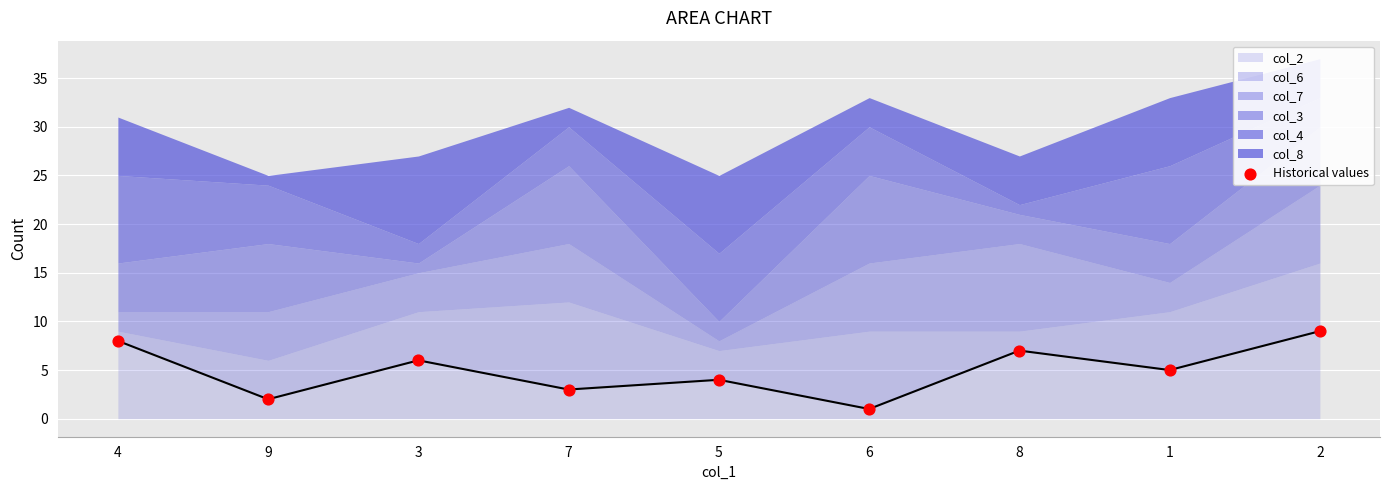

Approximately how many times larger is the value at 7 compared to 2?

0.3